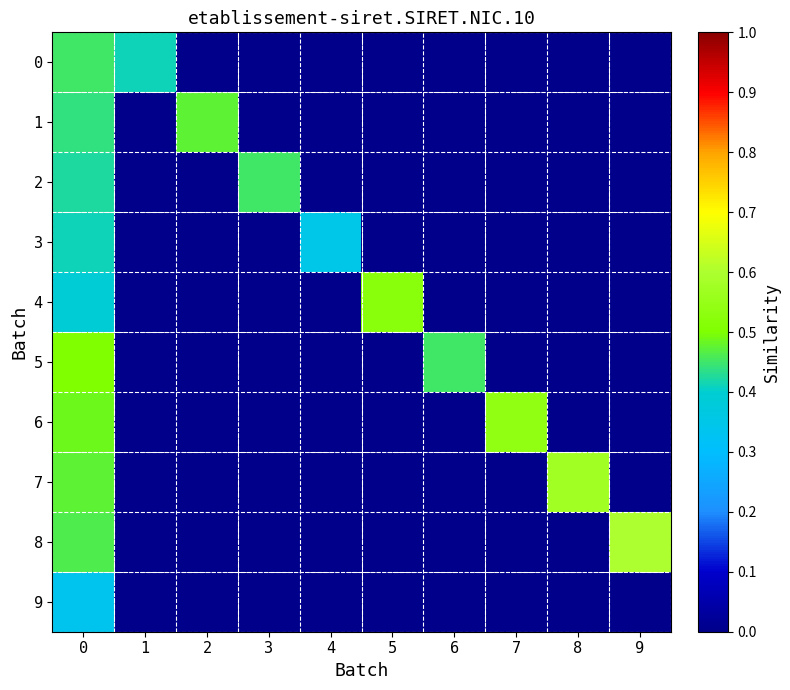

Reading left to right, what are all the values shown in this chart?

0: 0=0.5	1=0.4	2=0.0	3=0.0	4=0.0	5=0.0	6=0.0	7=0.0	8=0.0	9=0.0
1: 0=0.4	1=0.0	2=0.5	3=0.0	4=0.0	5=0.0	6=0.0	7=0.0	8=0.0	9=0.0
2: 0=0.4	1=0.0	2=0.0	3=0.5	4=0.0	5=0.0	6=0.0	7=0.0	8=0.0	9=0.0
3: 0=0.4	1=0.0	2=0.0	3=0.0	4=0.3	5=0.0	6=0.0	7=0.0	8=0.0	9=0.0
4: 0=0.4	1=0.0	2=0.0	3=0.0	4=0.0	5=0.5	6=0.0	7=0.0	8=0.0	9=0.0
5: 0=0.5	1=0.0	2=0.0	3=0.0	4=0.0	5=0.0	6=0.5	7=0.0	8=0.0	9=0.0
6: 0=0.5	1=0.0	2=0.0	3=0.0	4=0.0	5=0.0	6=0.0	7=0.5	8=0.0	9=0.0
7: 0=0.5	1=0.0	2=0.0	3=0.0	4=0.0	5=0.0	6=0.0	7=0.0	8=0.6	9=0.0
8: 0=0.5	1=0.0	2=0.0	3=0.0	4=0.0	5=0.0	6=0.0	7=0.0	8=0.0	9=0.6
9: 0=0.3	1=0.0	2=0.0	3=0.0	4=0.0	5=0.0	6=0.0	7=0.0	8=0.0	9=0.0